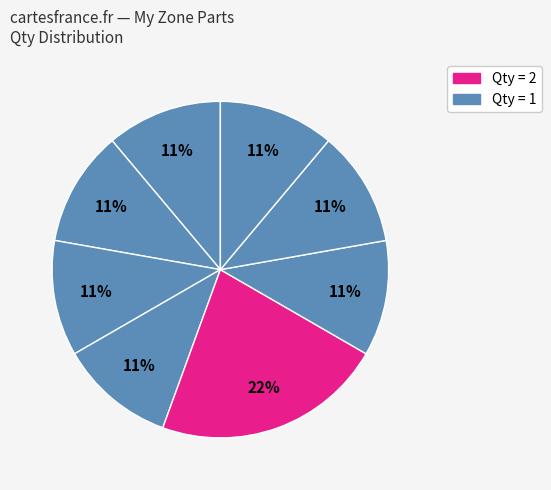

How many slices are in this pie chart?

8